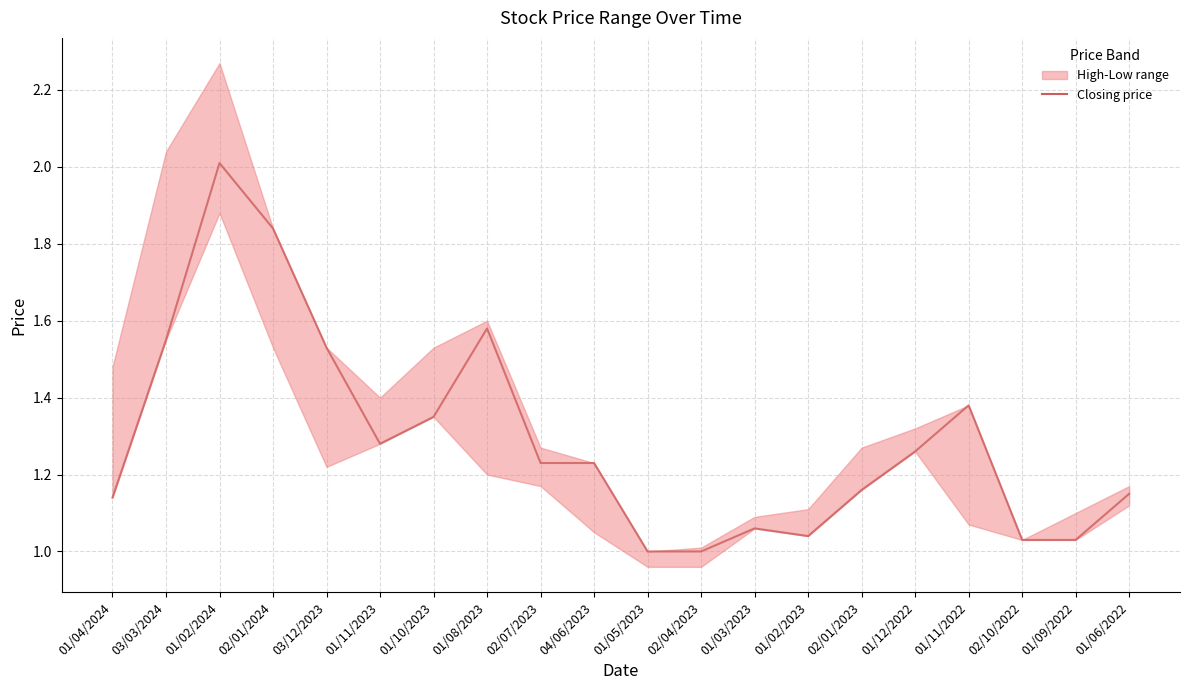

What is the minimum value shown in the chart?

1.0